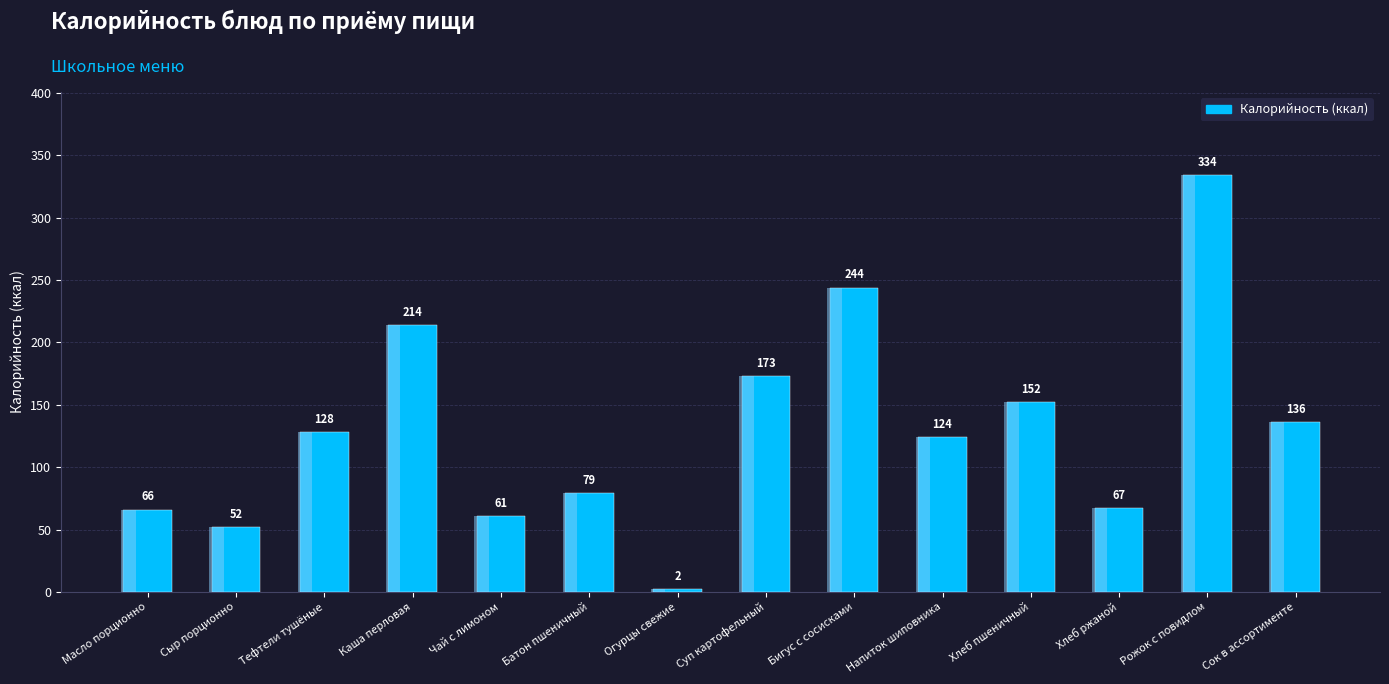

List the labels in order of value, largest first.

Рожок с повидлом, Бигус с сосисками, Каша перловая, Суп картофельный, Хлеб пшеничный, Сок в ассортименте, Тефтели тушёные, Напиток шиповника, Батон пшеничный, Хлеб ржаной, Масло порционно, Чай с лимоном, Сыр порционно, Огурцы свежие